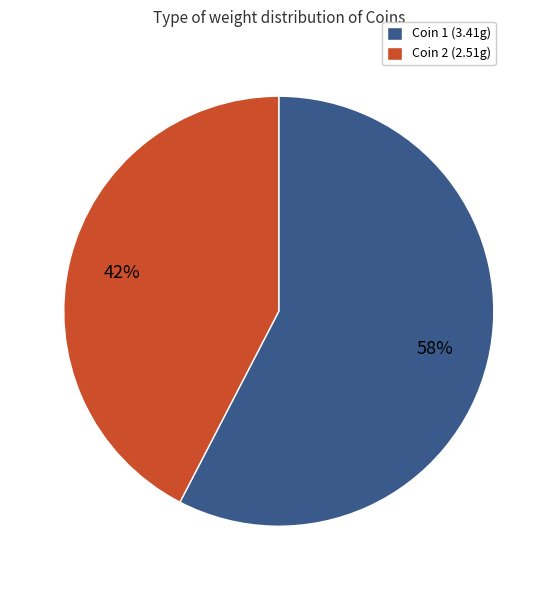

Count the number of slices in the pie.

2